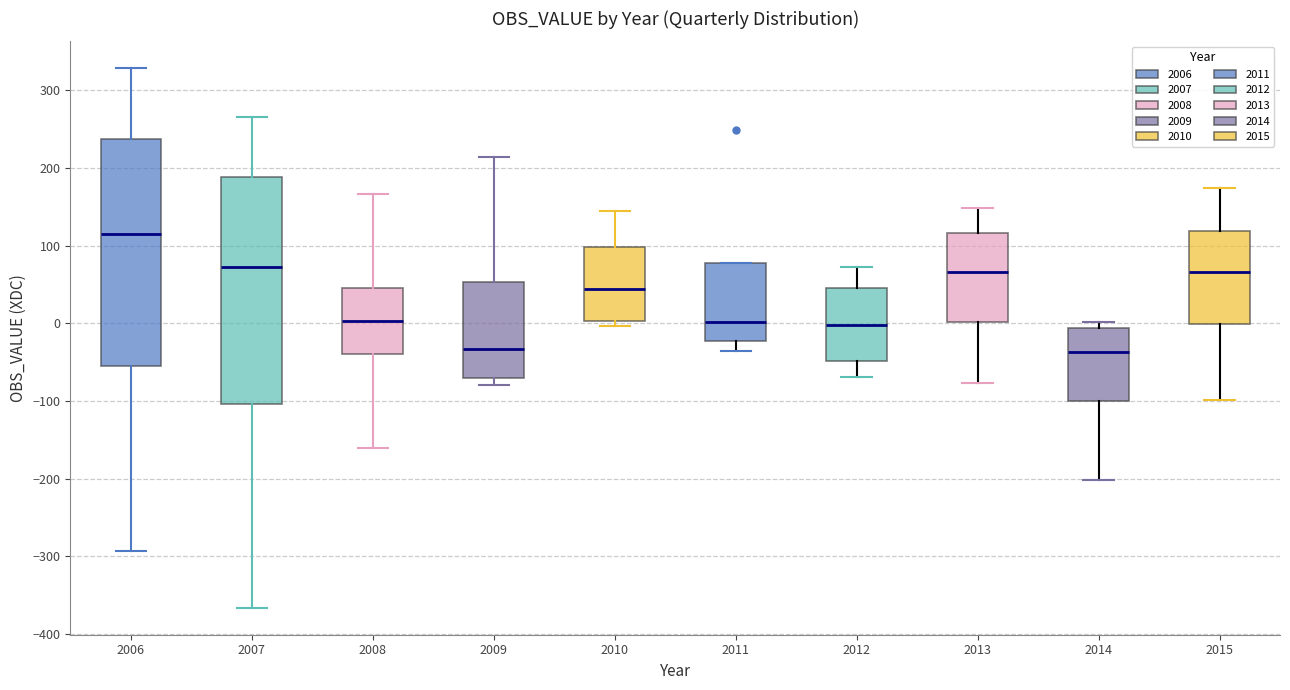

Reading left to right, transcribe this box plot: for each box, give where its median line is, the range the box spans, and where its two whiskers end, as read against the y-axis. The values are not printed on the chart, so give them approximately, as read against the axis.

2006: median 120, box -60 to 240, whiskers -290 to 330
2007: median 70, box -100 to 190, whiskers -370 to 270
2008: median 0, box -40 to 50, whiskers -160 to 170
2009: median -30, box -70 to 50, whiskers -80 to 210
2010: median 40, box 0 to 100, whiskers 0 (just below the box's lower edge) to 150
2011: median 0, box -20 to 80, whiskers -40 to 80
2012: median 0, box -50 to 50, whiskers -70 to 70
2013: median 70, box 0 to 120, whiskers -80 to 150
2014: median -40, box -100 to -10, whiskers -200 to 0
2015: median 70, box 0 to 120, whiskers -100 to 170